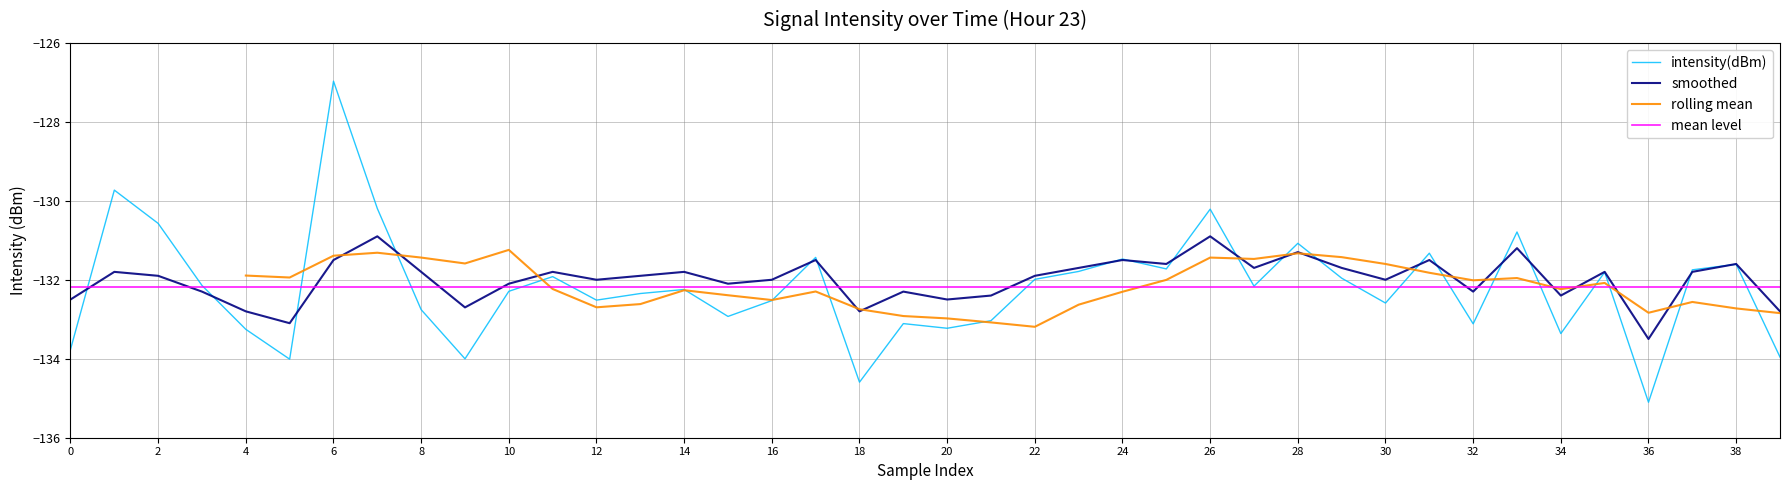

How many data points in intensity(dBm) are above -132?

18